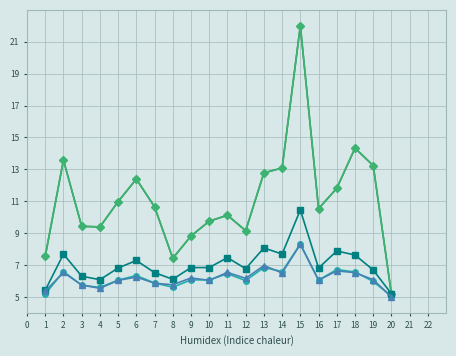

Does the chart display data point markers on the line(s)?

Yes